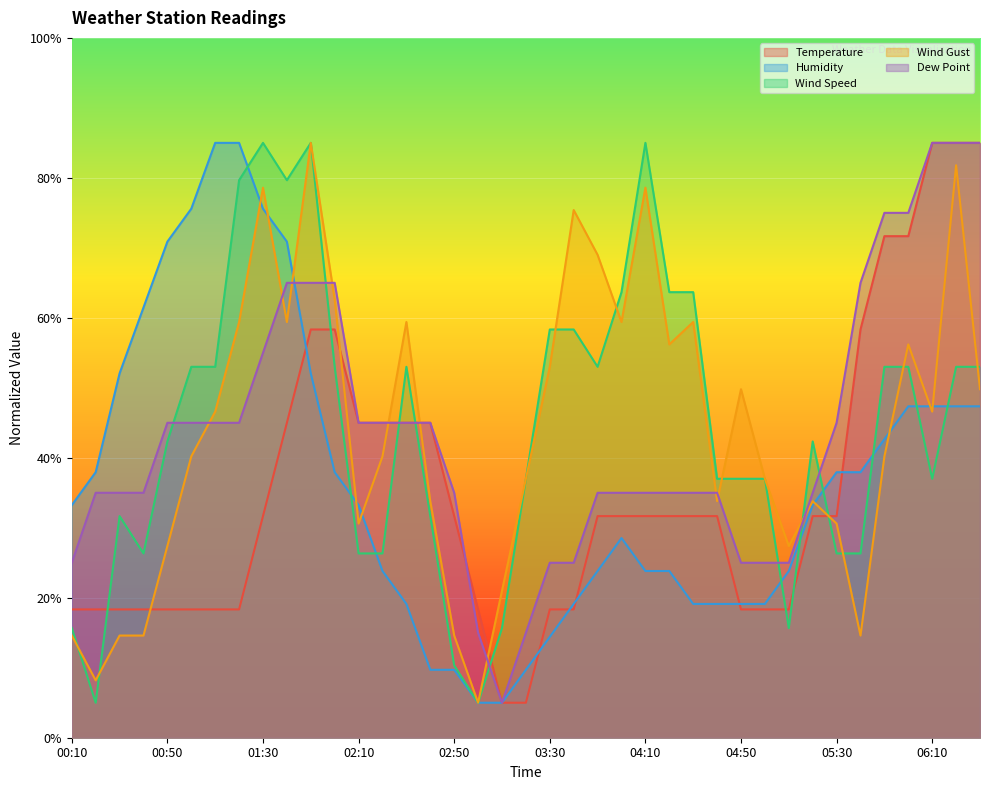

Reading left to right, transcribe all the data shown in this chart.

Temperature: 18.3	18.3	18.3	18.3	18.3	18.3	18.3	18.3	31.7	45.0	58.3	58.3	45.0	45.0	45.0	45.0	31.7	18.3	5.0	5.0	18.3	18.3	31.7	31.7	31.7	31.7	31.7	31.7	18.3	18.3	18.3	31.7	31.7	58.3	71.7	71.7	85.0	85.0	85.0
Humidity: 33.2	37.9	52.1	61.5	70.9	75.6	85.0	85.0	75.6	70.9	52.1	37.9	33.2	23.8	19.1	9.7	9.7	5.0	5.0	9.7	14.4	19.1	23.8	28.5	23.8	23.8	19.1	19.1	19.1	19.1	23.8	33.2	37.9	37.9	42.6	47.4	47.4	47.4	47.4
Wind Speed: 15.7	5.0	31.7	26.3	42.3	53.0	53.0	79.7	85.0	79.7	85.0	53.0	26.3	26.3	53.0	31.7	10.3	5.0	15.7	37.0	58.3	58.3	53.0	63.7	85.0	63.7	63.7	37.0	37.0	37.0	15.7	42.3	26.3	26.3	53.0	53.0	37.0	53.0	53.0
Wind Gust: 14.6	8.2	14.6	14.6	27.4	40.2	46.6	59.4	78.6	59.4	85.0	62.6	30.6	40.2	59.4	33.8	14.6	5.0	21.0	37.0	53.0	75.4	69.0	59.4	78.6	56.2	59.4	33.8	49.8	37.0	27.4	33.8	30.6	14.6	40.2	56.2	46.6	81.8	49.8
Dew Point: 25.0	35.0	35.0	35.0	45.0	45.0	45.0	45.0	55.0	65.0	65.0	65.0	45.0	45.0	45.0	45.0	35.0	15.0	5.0	15.0	25.0	25.0	35.0	35.0	35.0	35.0	35.0	35.0	25.0	25.0	25.0	35.0	45.0	65.0	75.0	75.0	85.0	85.0	85.0